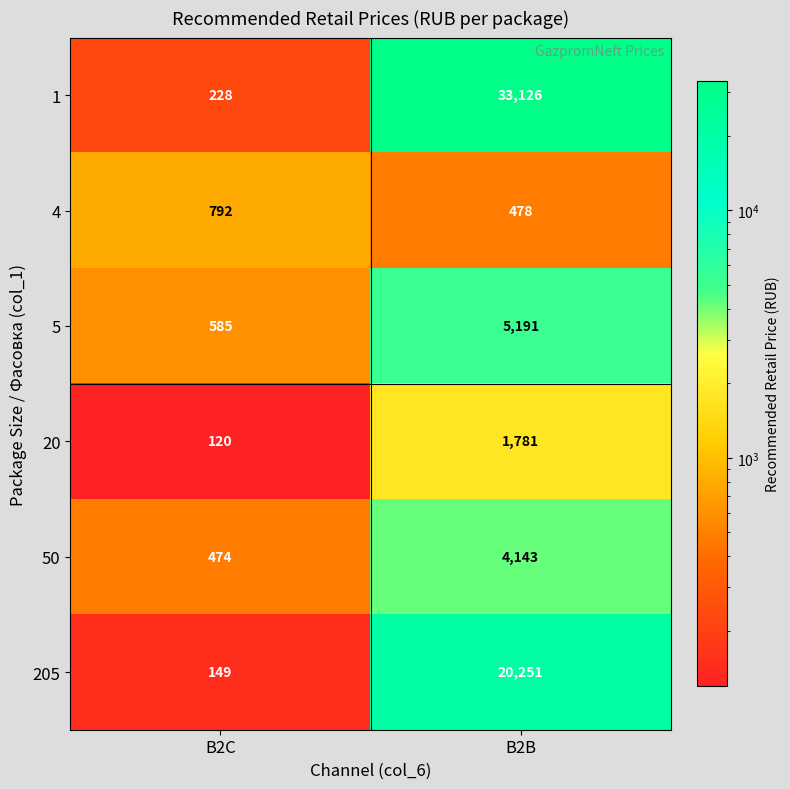

Where is 20 nearest to the value 950?

B2C